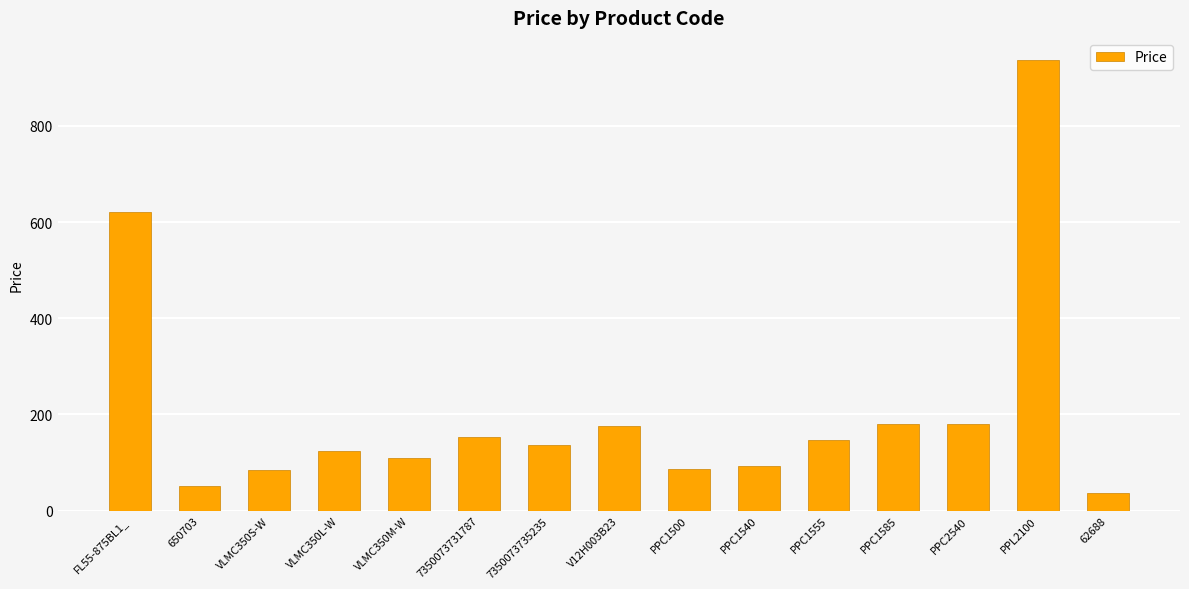

What is the label of the 13th bar from the right?

VLMC350S-W